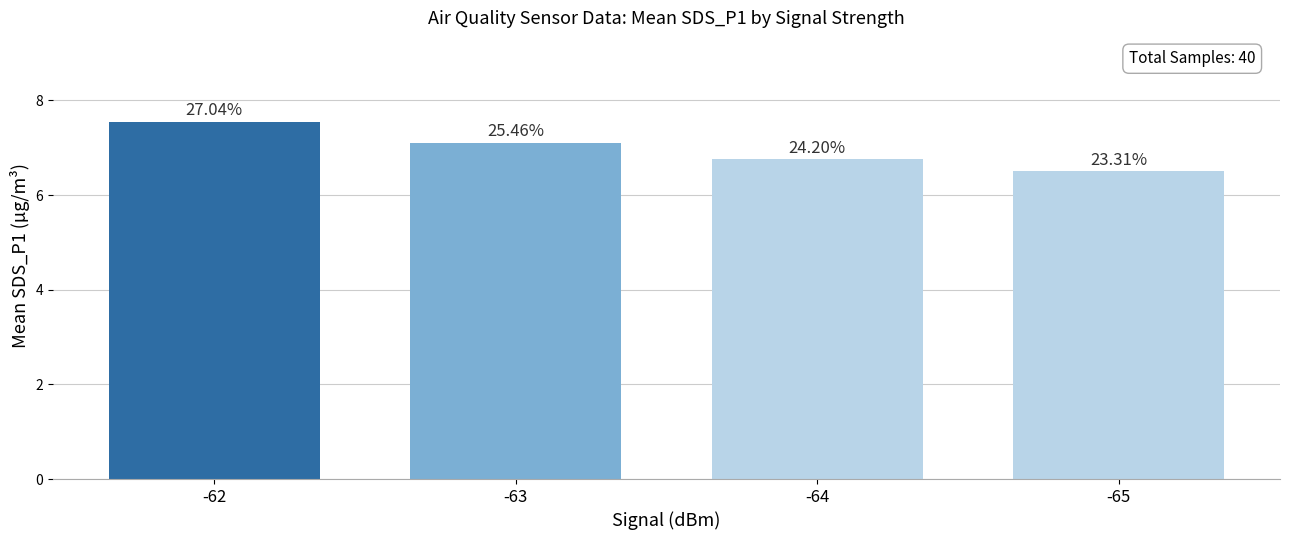

Are the bars horizontal?

No